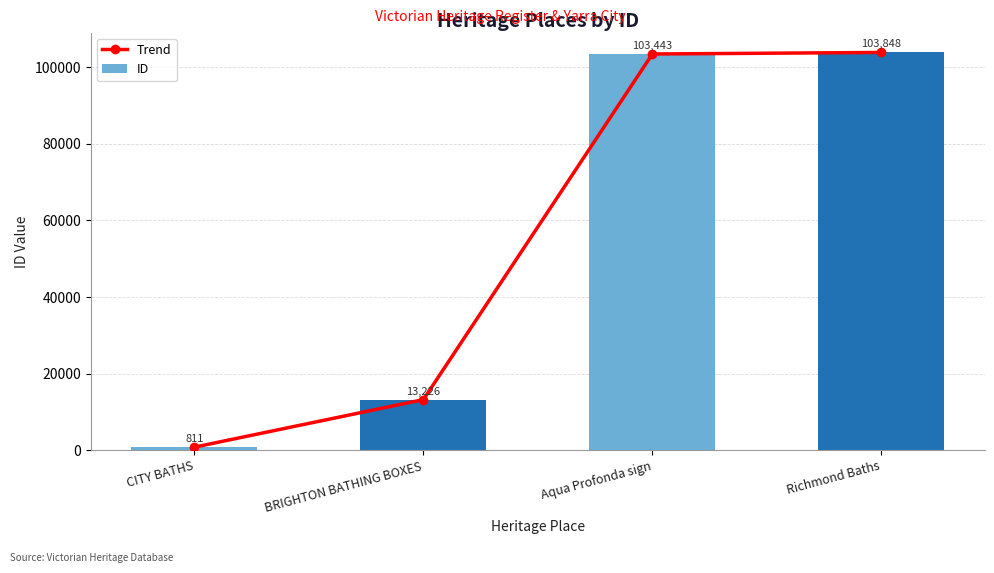

Which series changed the most between Aqua Profonda sign and Richmond Baths?

Trend